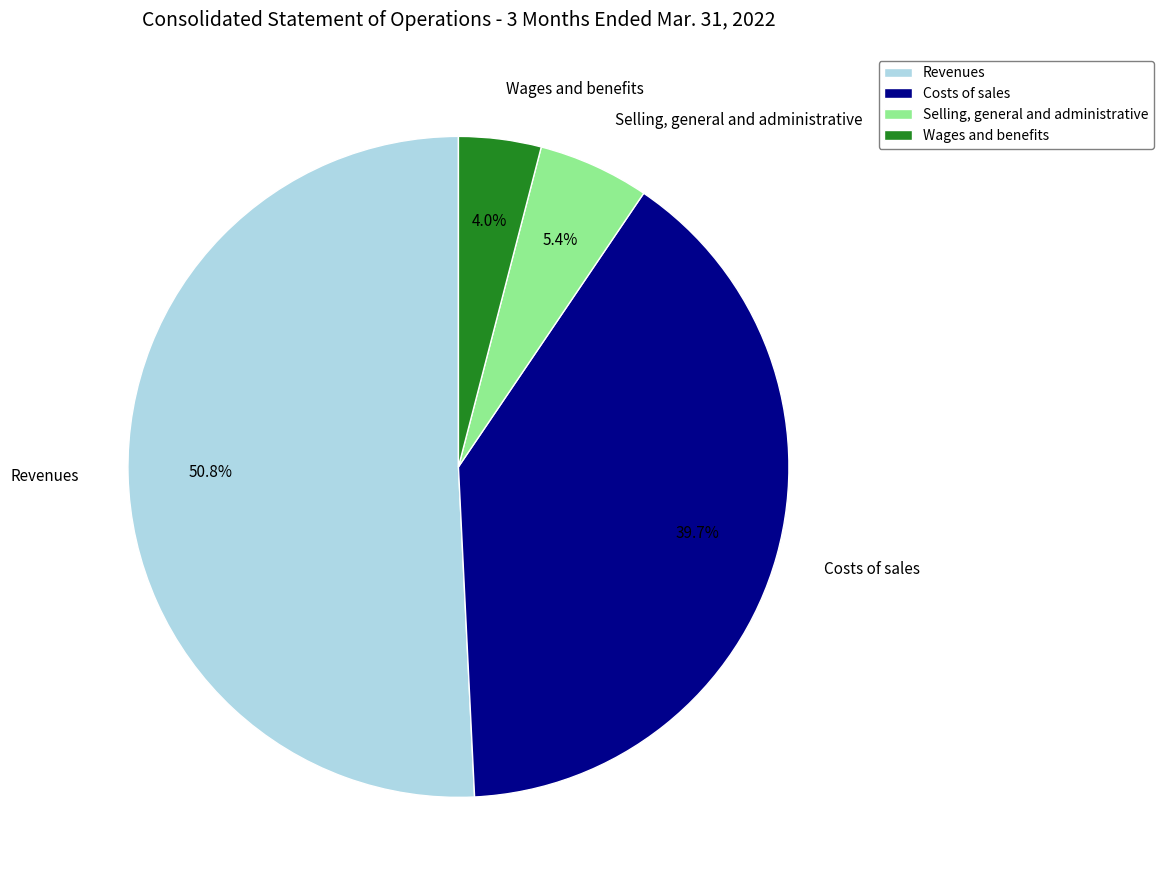

To the nearest percent, what is the difference between the largest and smallest slice percentages?

47%